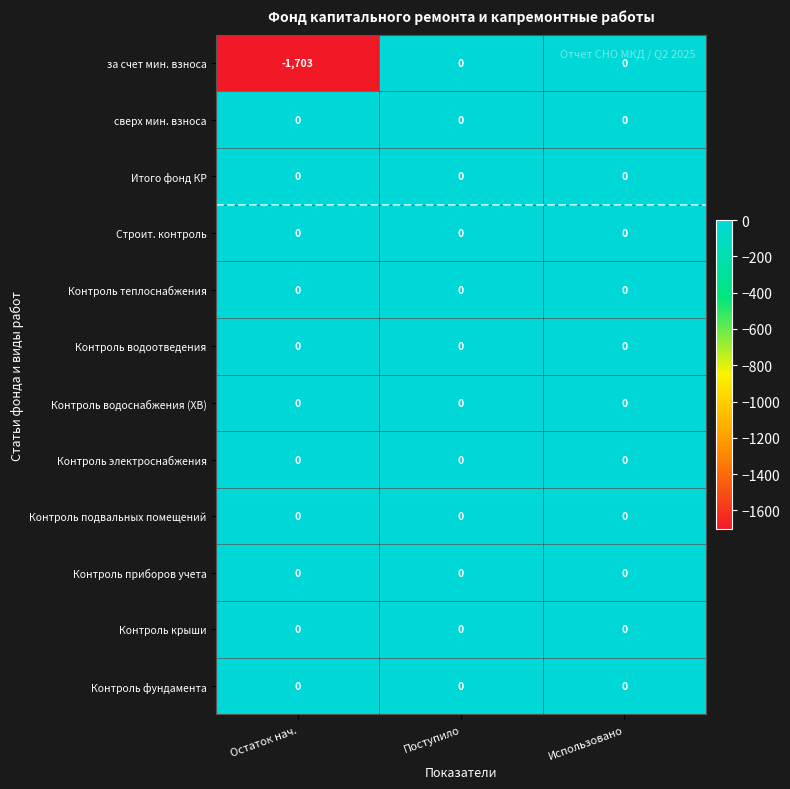

Which label corresponds to the smallest value in the chart?

Остаток нач.